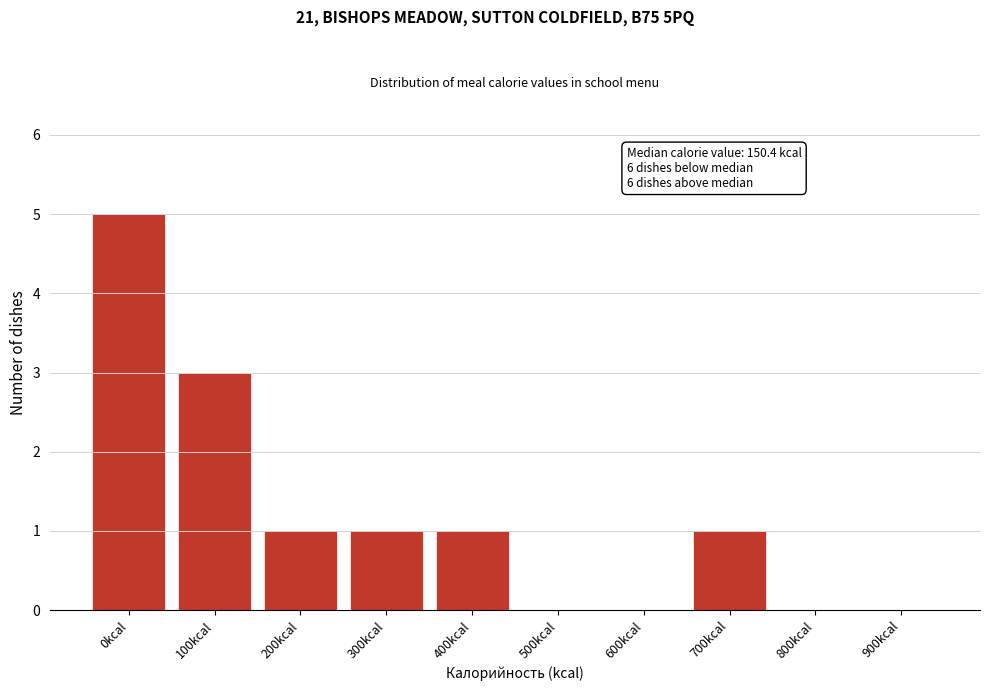

Reading left to right, extract all data points from this chart.

0kcal=5	100kcal=3	200kcal=1	300kcal=1	400kcal=1	500kcal=0	600kcal=0	700kcal=1	800kcal=0	900kcal=0